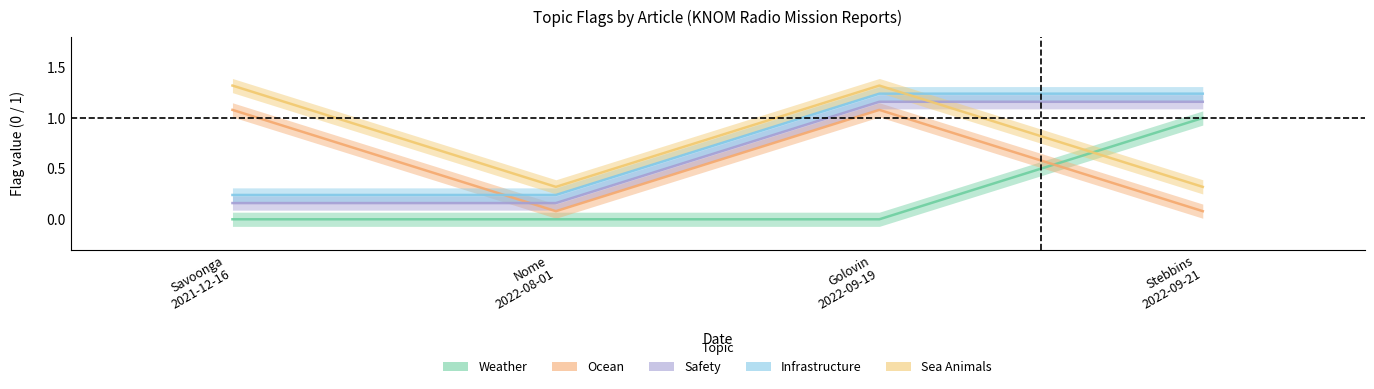

Which category has the lowest value in the SAFETY series?

Savoonga 2021-12-16